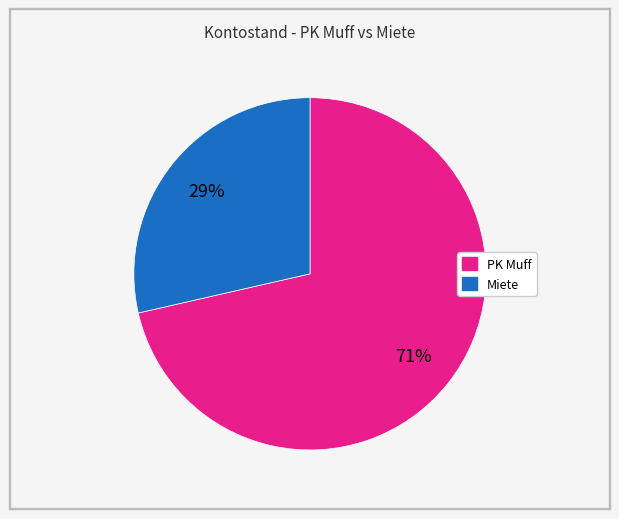

To the nearest percent, what is the combined percentage of Miete and PK Muff?

100%